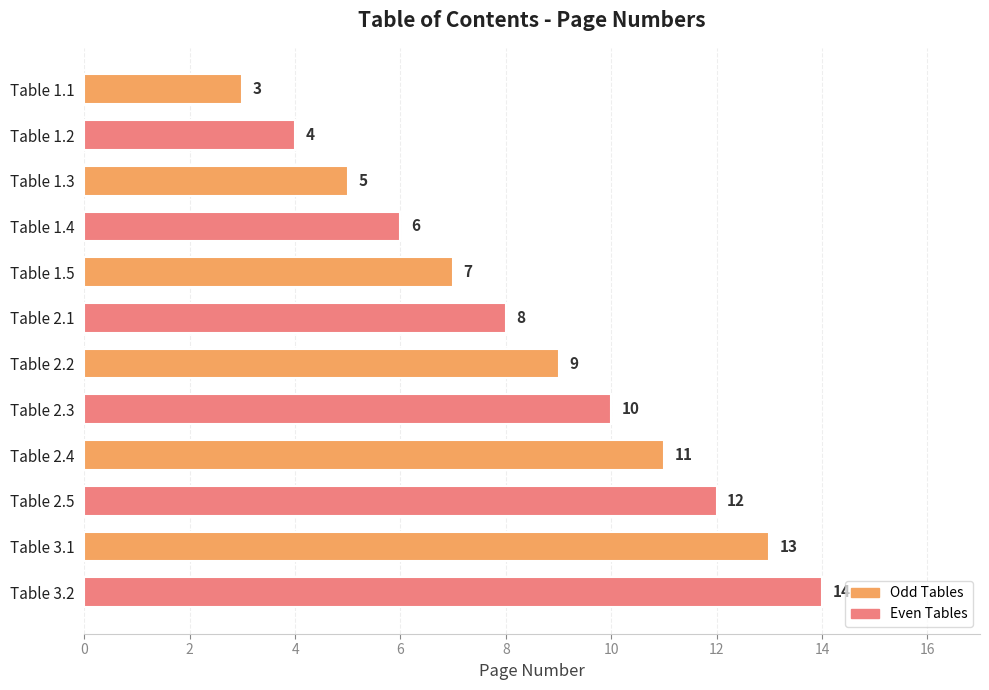

Is it true that the value at Table 3.1 is 13?

True